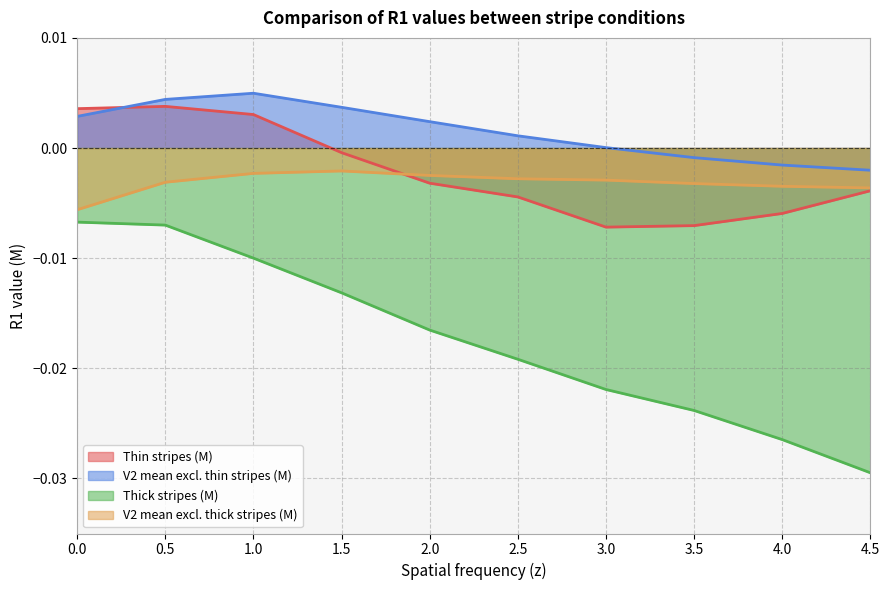

Rank the series at 4.0 from highest to lowest value.

V2 mean excl. thin stripes (M), V2 mean excl. thick stripes (M), Thin stripes (M), Thick stripes (M)